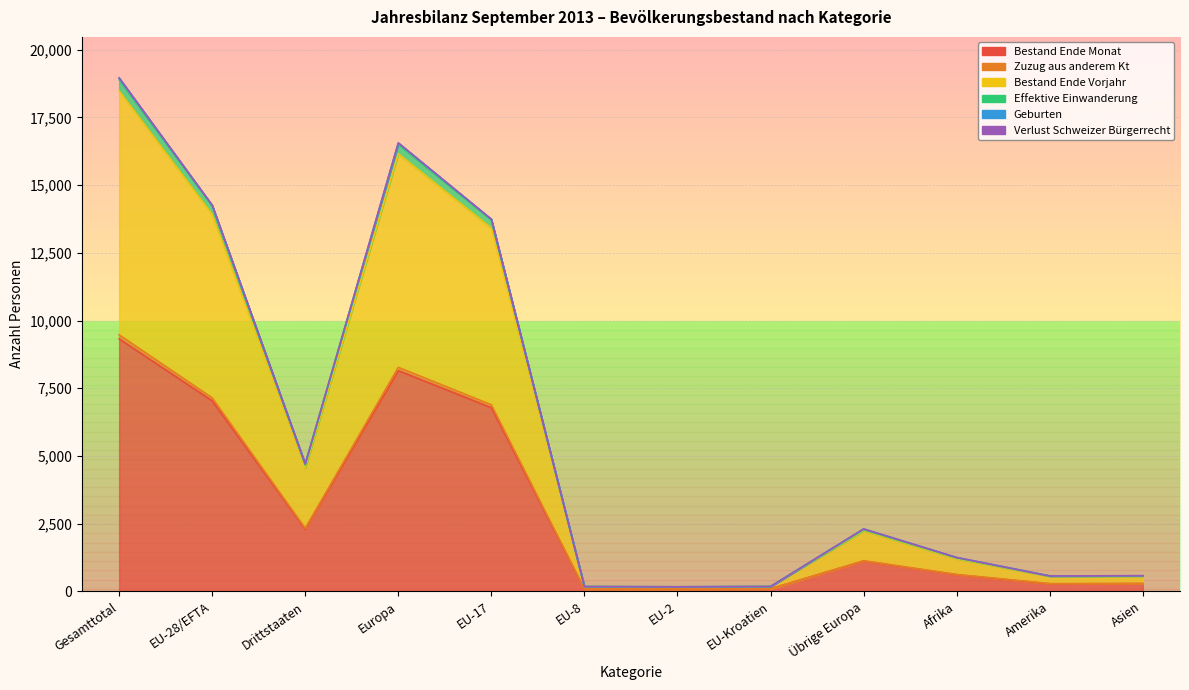

What is the difference between the Bestand Ende Monat values at Übrige Europa and EU-8?

1032